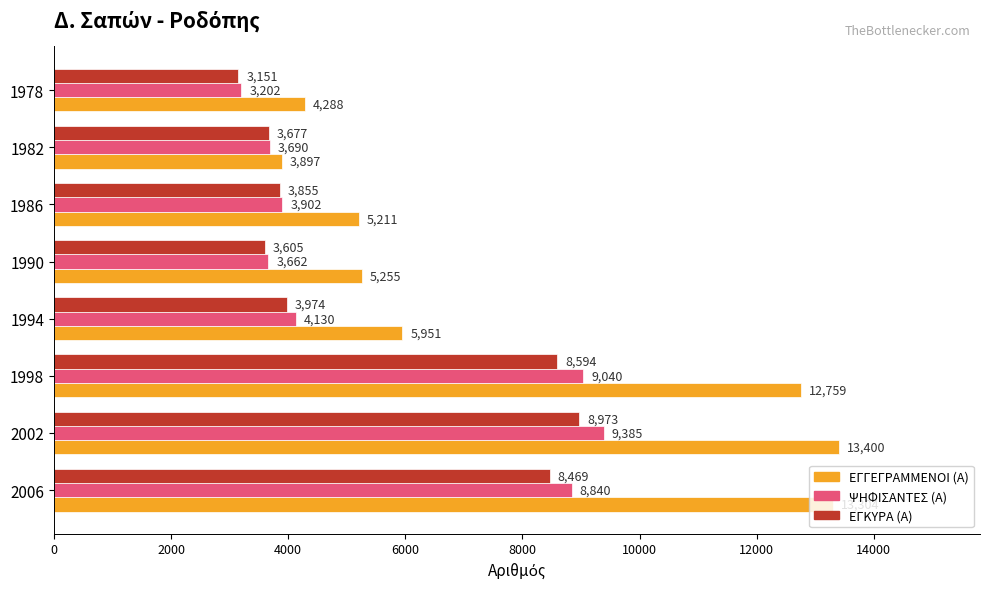

Which series has the largest total across all categories?

ΕΓΓΕΓΡΑΜΜΕΝΟΙ (Α)